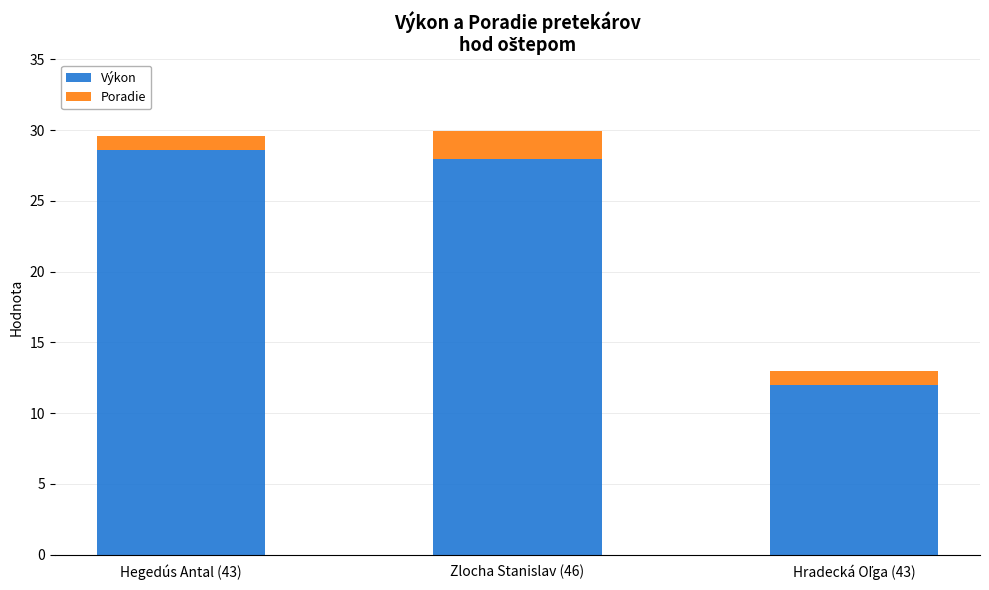

What is the sum of the Výkon values at Zlocha Stanislav (46) and Hegedús Antal (43)?

56.5